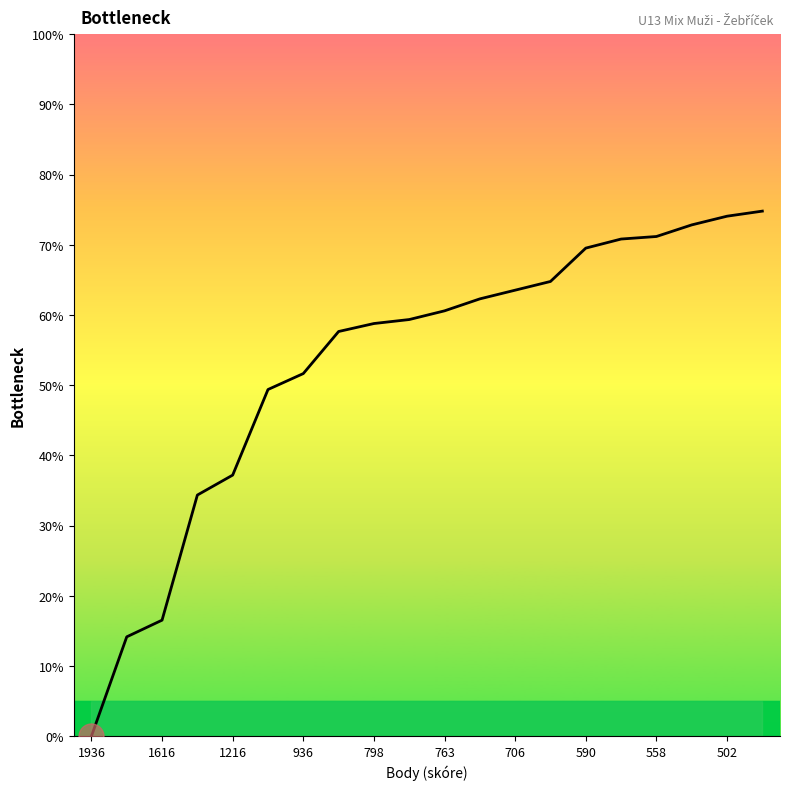

Is this an area chart (filled region under the line)?

No